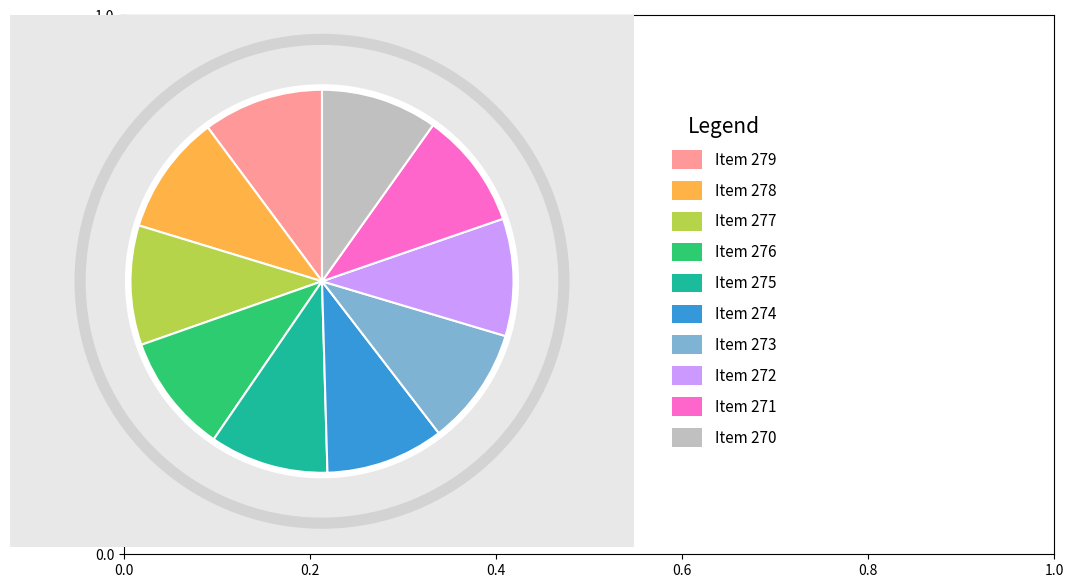

Do Item 277 and Item 279 together represent more than half of the pie?

No